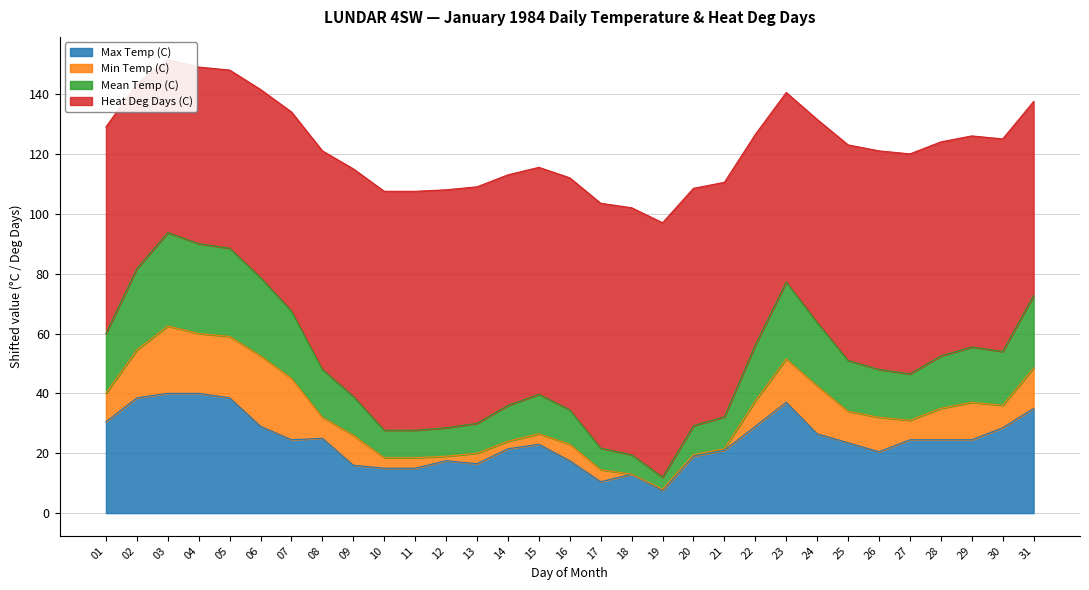

True or false: Mean Temp (C) and Heat Deg Days (C) cross at least once.

False